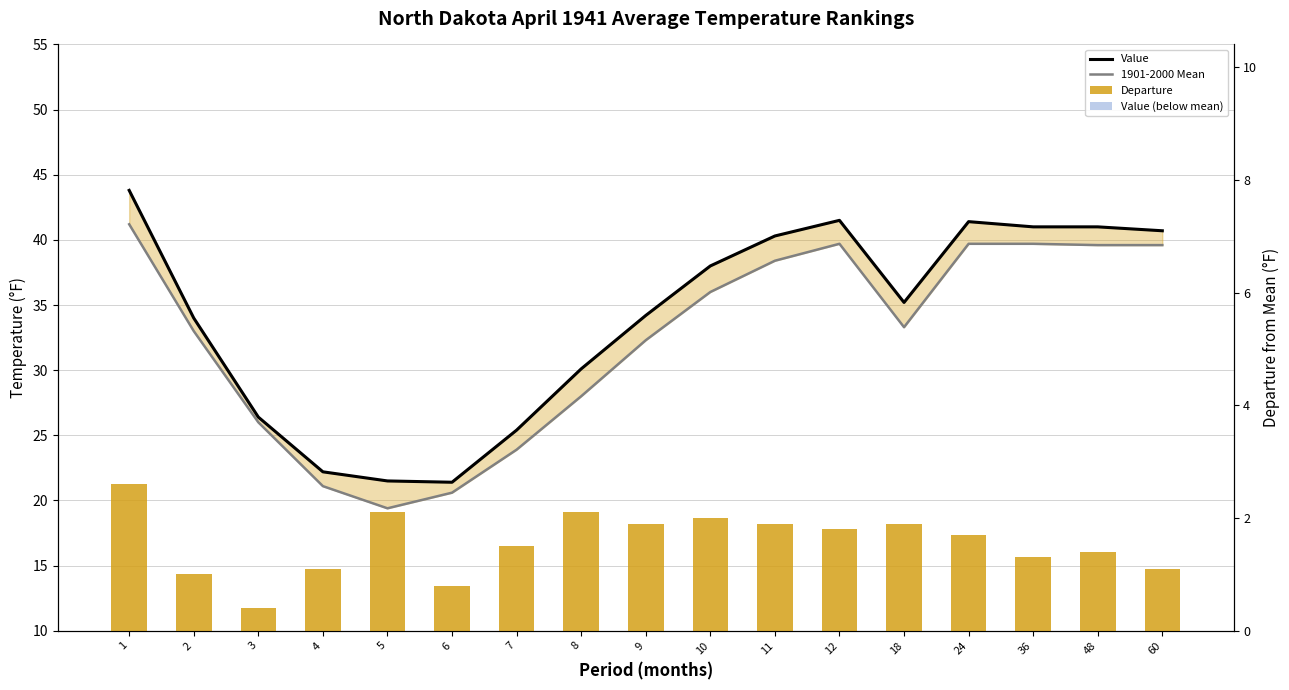

At which category is the sum across all series the highest?

1